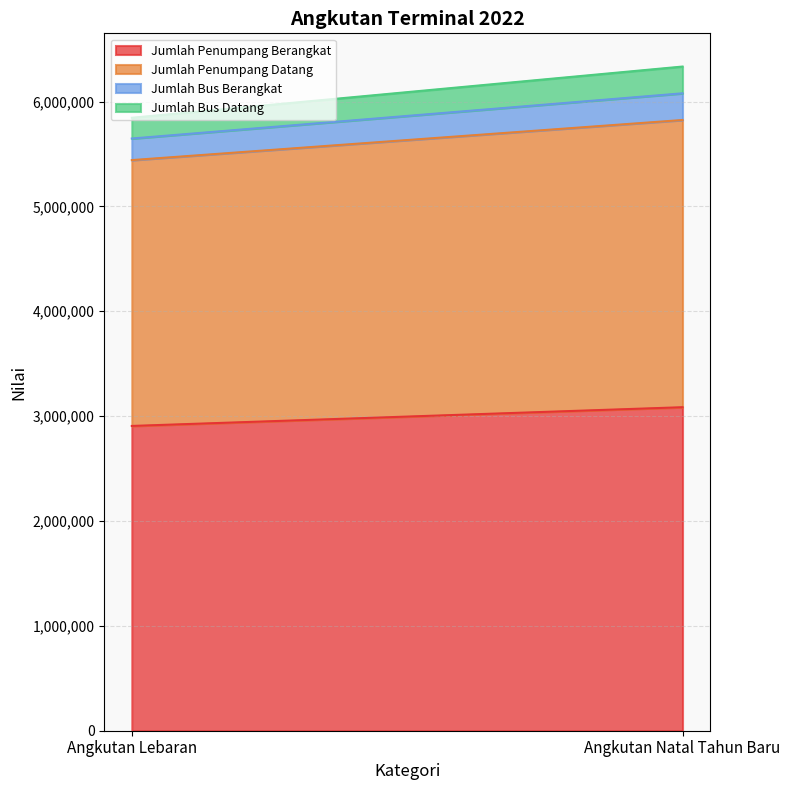

Count the Jumlah Bus Datang values in the range 198385 to 255422.

2